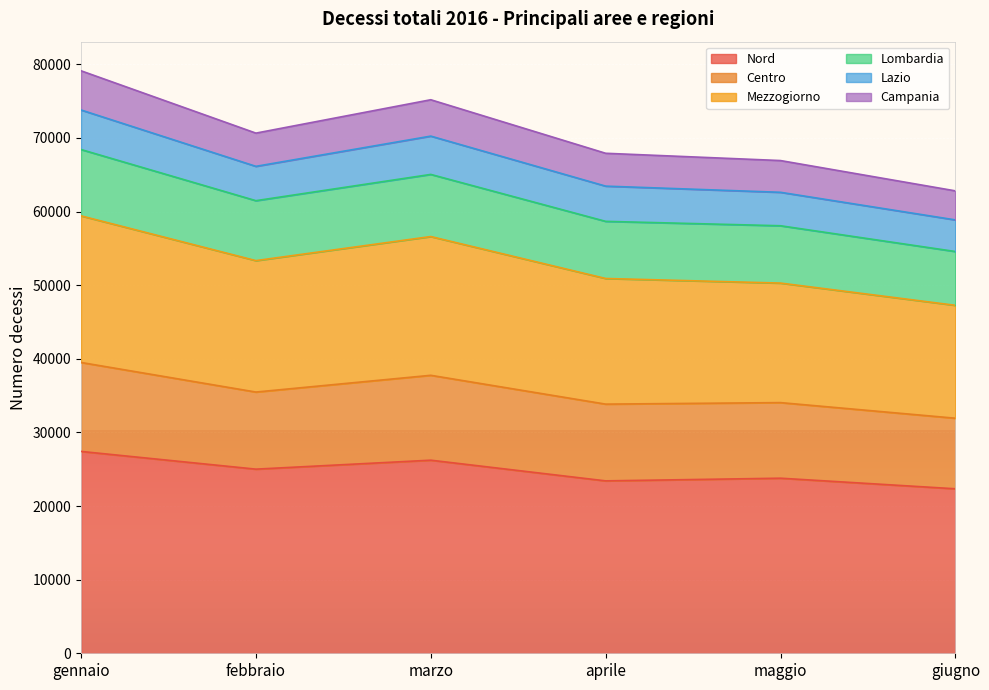

How many lines are shown in the chart?

6